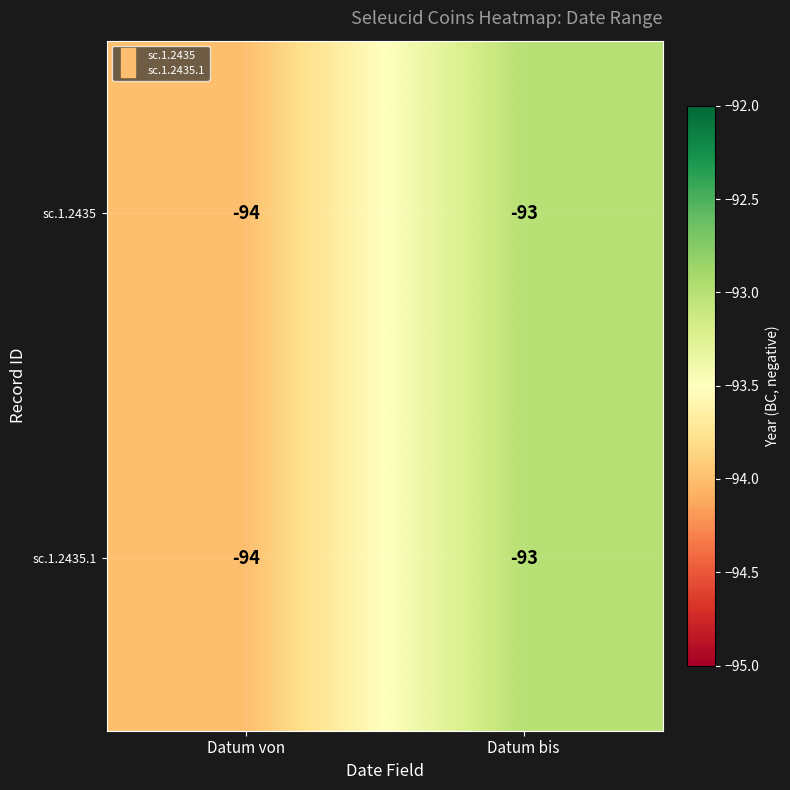

Reading left to right, extract all data points from this chart.

sc.1.2435: -94	-93
sc.1.2435.1: -94	-93